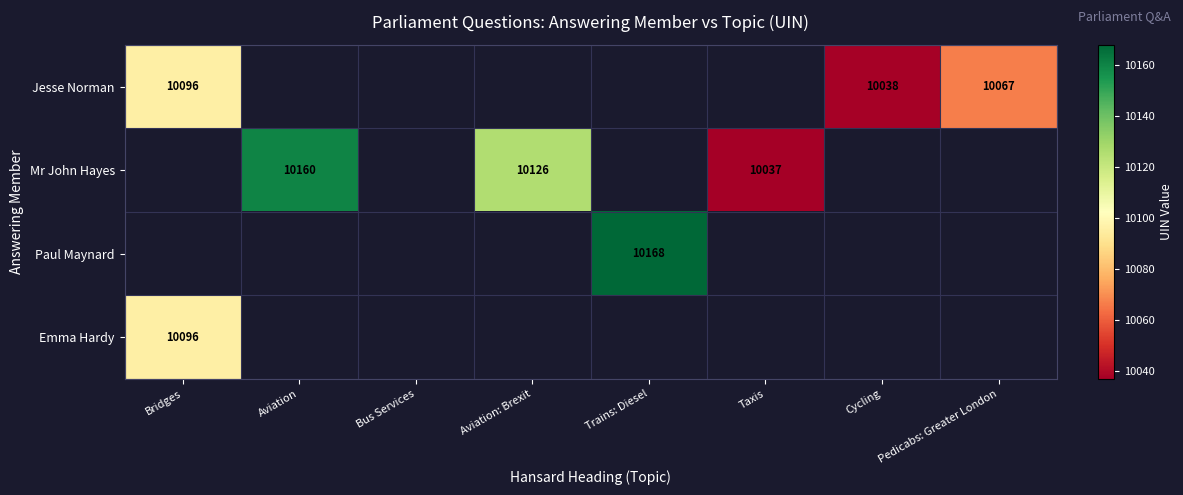

Is it true that Emma Hardy equals 16564 at Bridges?

False